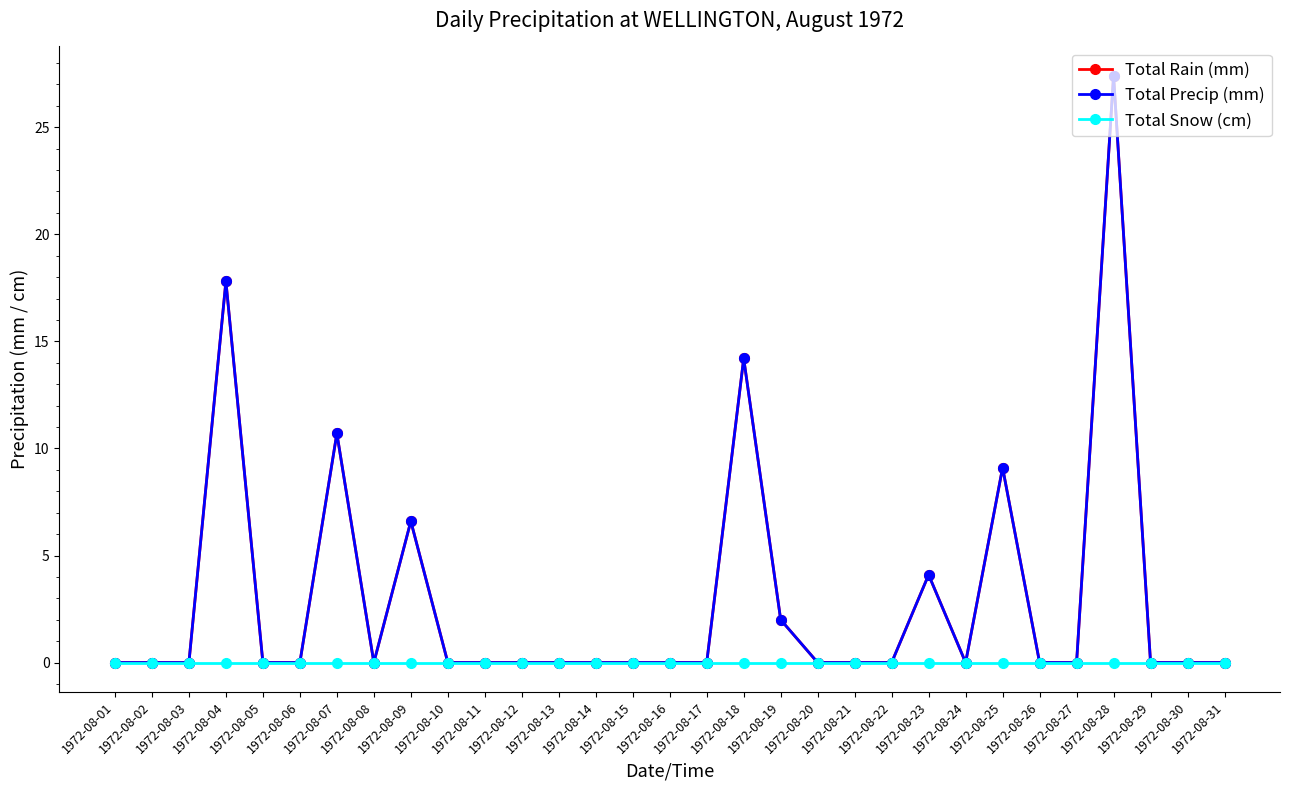

Is this an area chart (filled region under the line)?

No